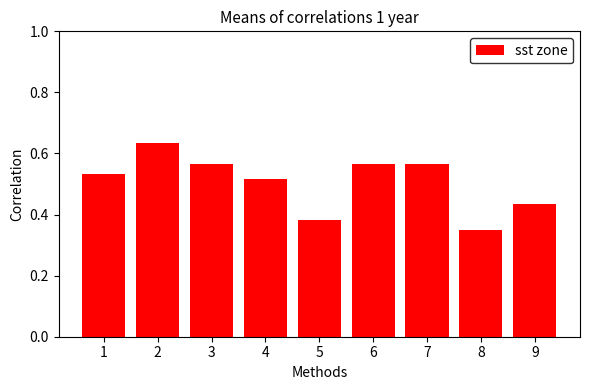

Where is the data nearest to the value 0?

8